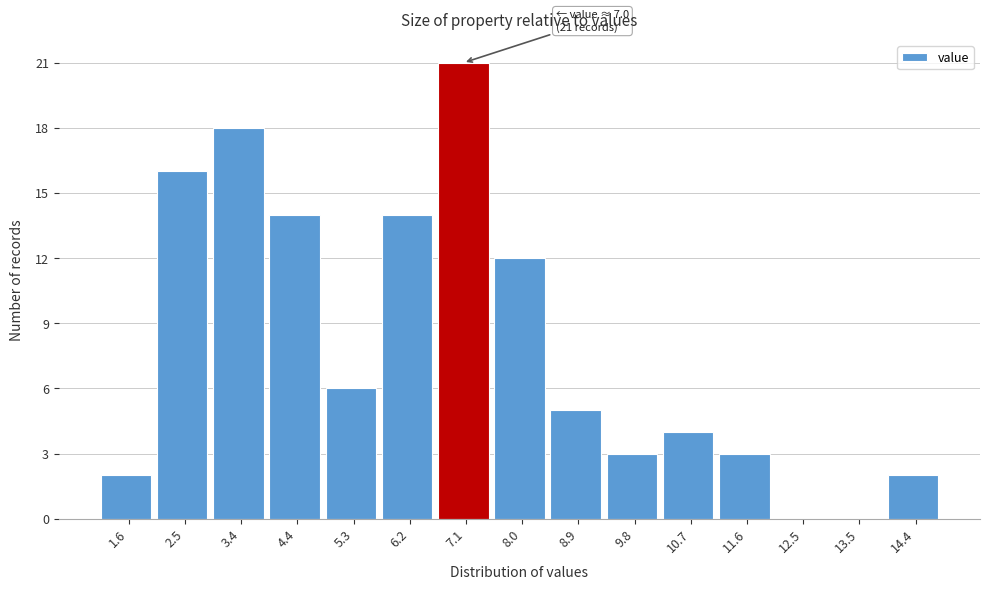

Which range on the x-axis has the tallest bar?

6.63 to 7.54